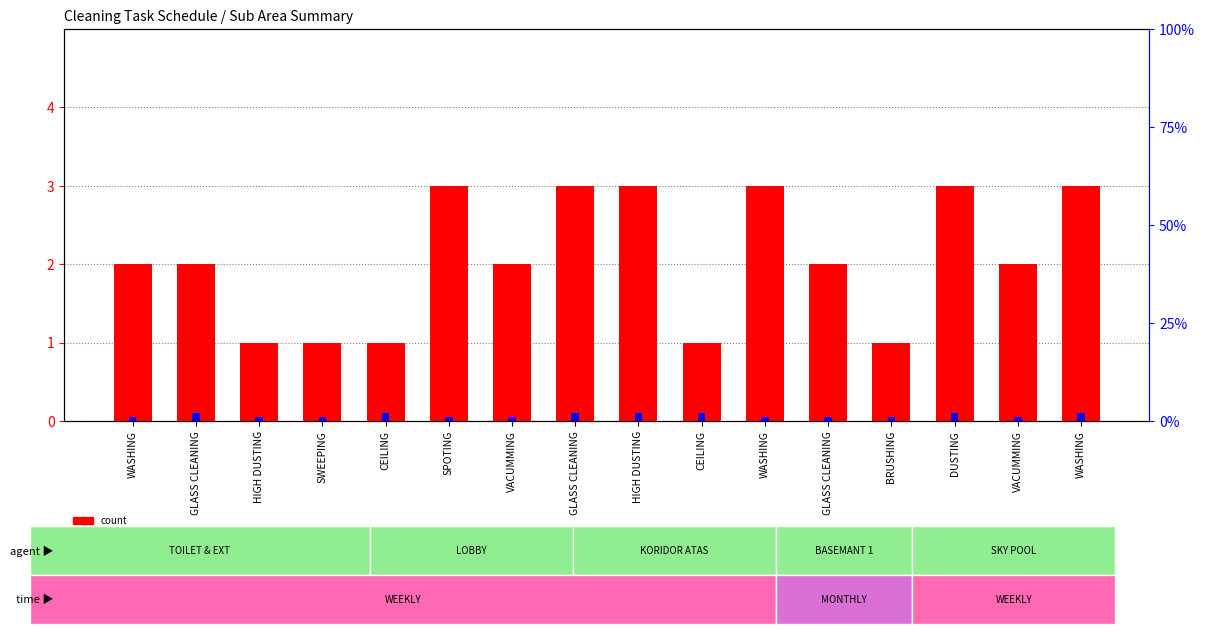

Reading left to right, list all the values displayed in this chart.

count: WASHING=2	GLASS CLEANING=2	HIGH DUSTING=1	SWEEPING=1	CEILING=1	SPOTING=3	VACUMMING=2	GLASS CLEANING=3	HIGH DUSTING=3	CEILING=1	WASHING=3	GLASS CLEANING=2	BRUSHING=1	DUSTING=3	VACUMMING=2	WASHING=3
percentile rank within the sample: WASHING=1	GLASS CLEANING=2	HIGH DUSTING=1	SWEEPING=1	CEILING=2	SPOTING=1	VACUMMING=1	GLASS CLEANING=2	HIGH DUSTING=2	CEILING=2	WASHING=1	GLASS CLEANING=1	BRUSHING=1	DUSTING=2	VACUMMING=1	WASHING=2